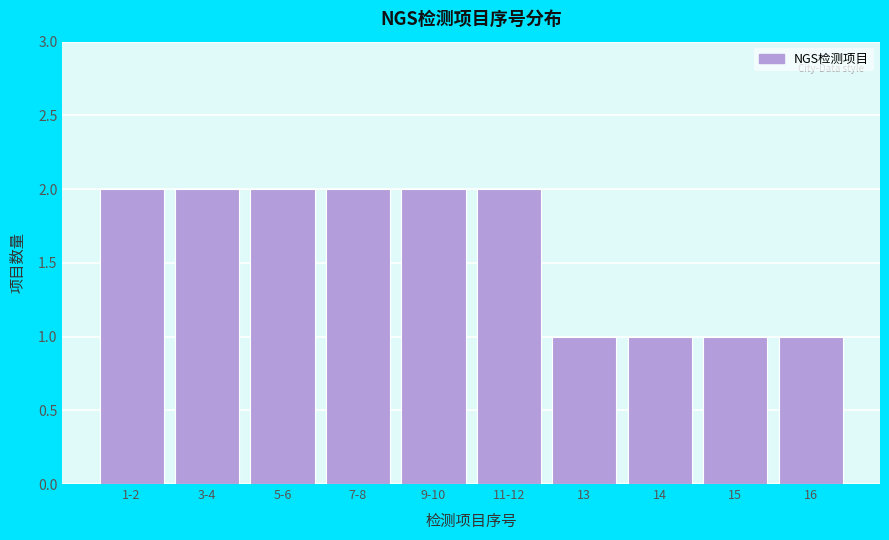

Reading right to left, what are all the values shown in this chart?

1	1	1	1	2	2	2	2	2	2